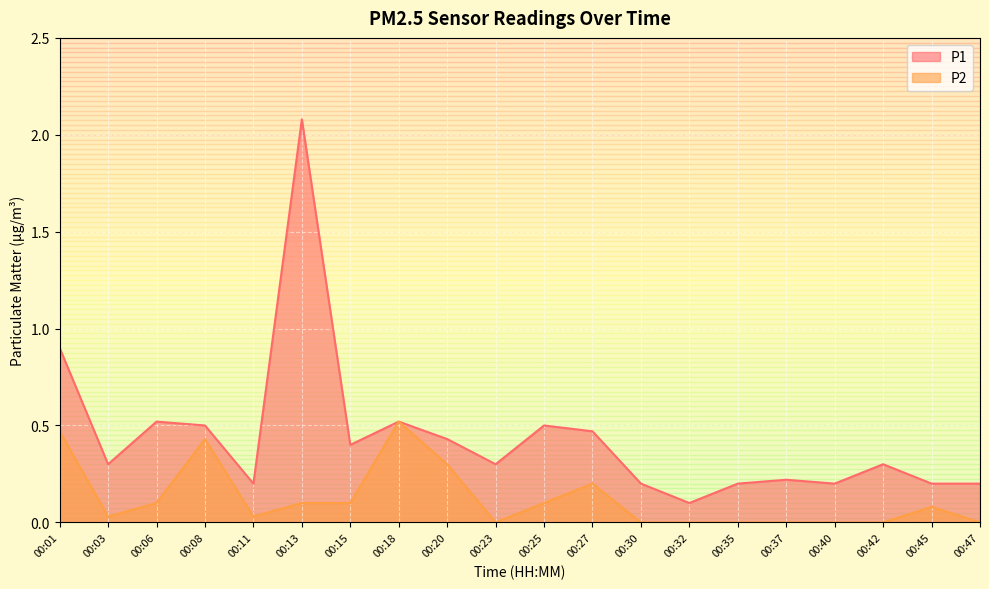

Which series has the largest total across all categories?

P1